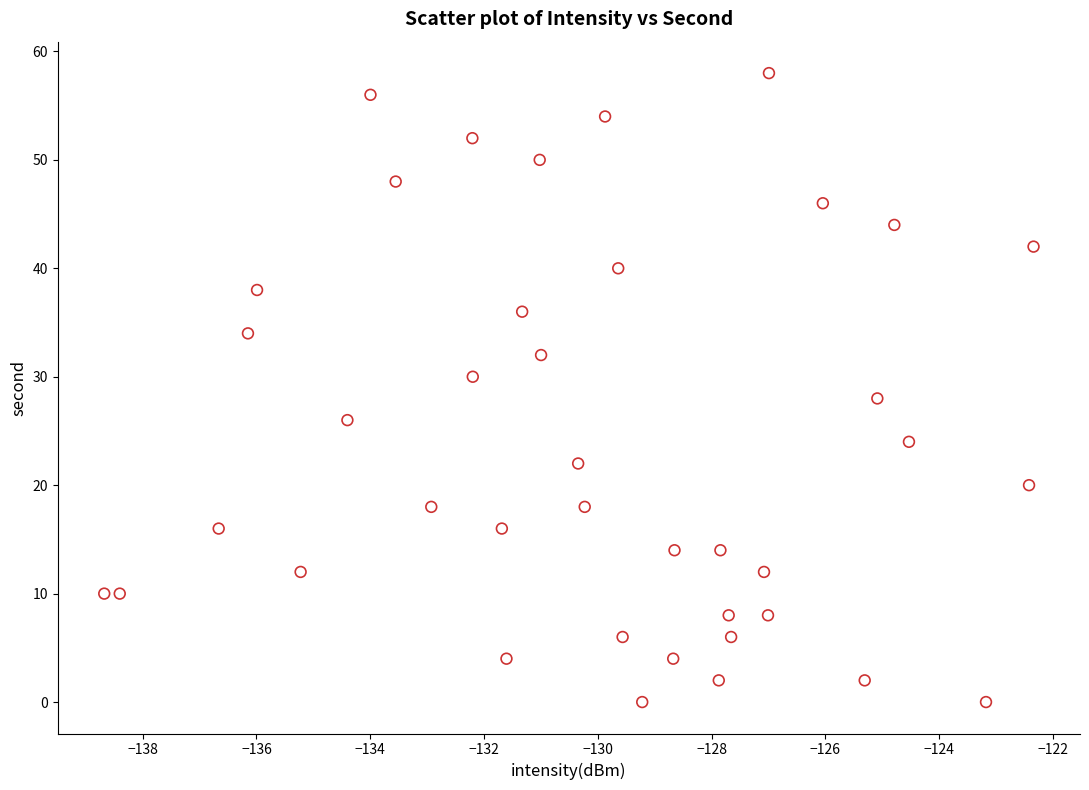

What is the range of Y values (max minus min)?

58